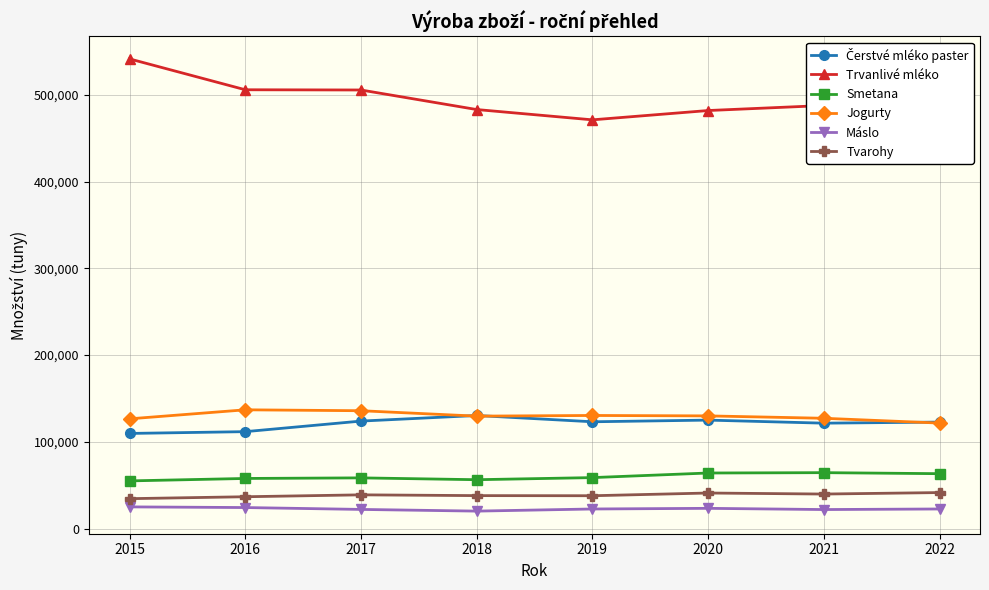

Which series has the widest spread of values?

Trvanlivé mléko